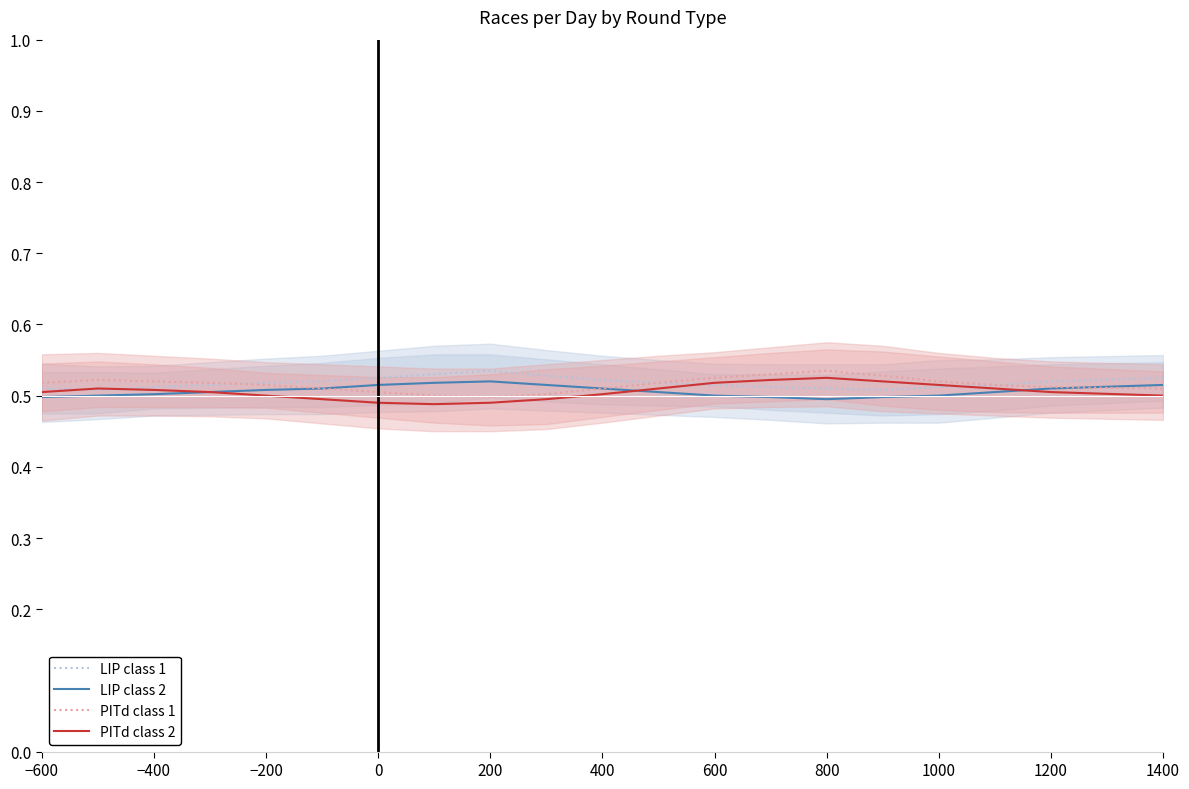

True or false: PITd class 1 has a value of 0.7 at 1000.

False